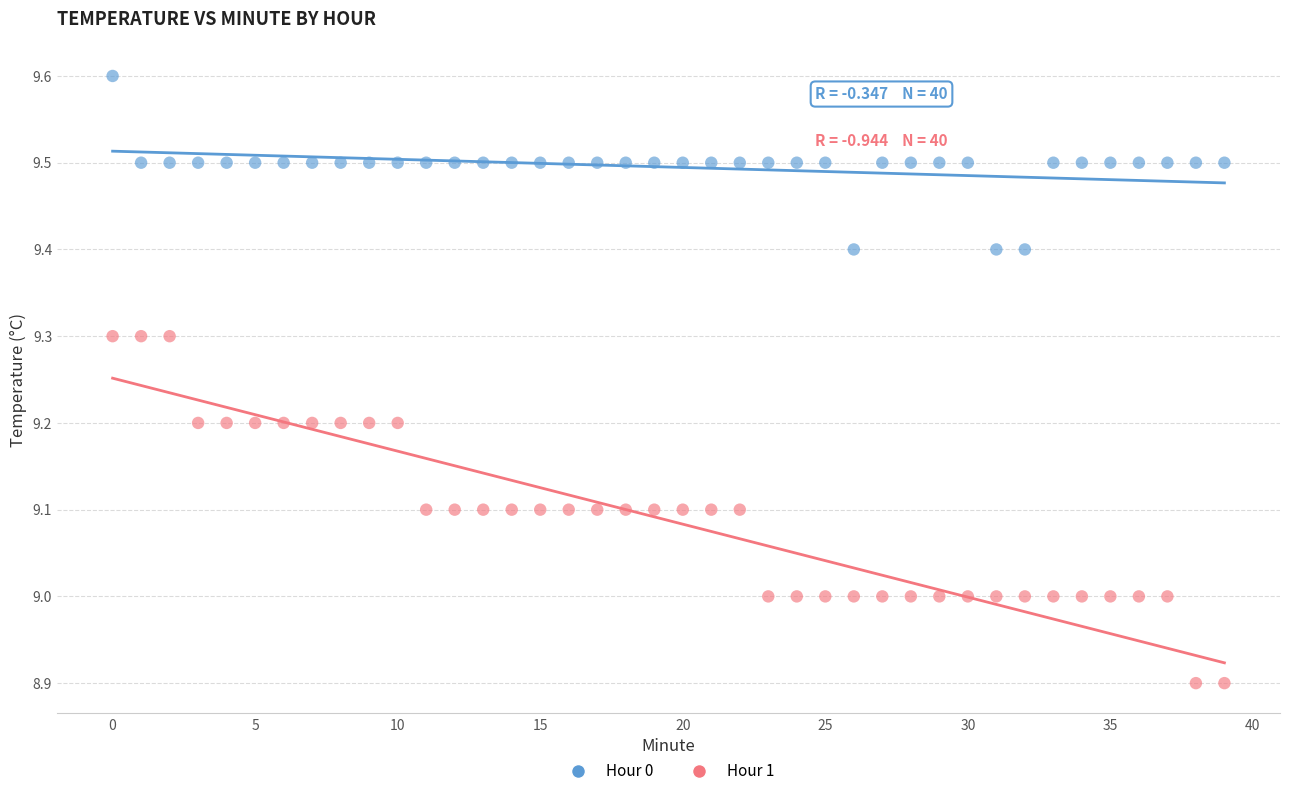

What are all the series names shown in the legend?

Hour 0, Hour 1